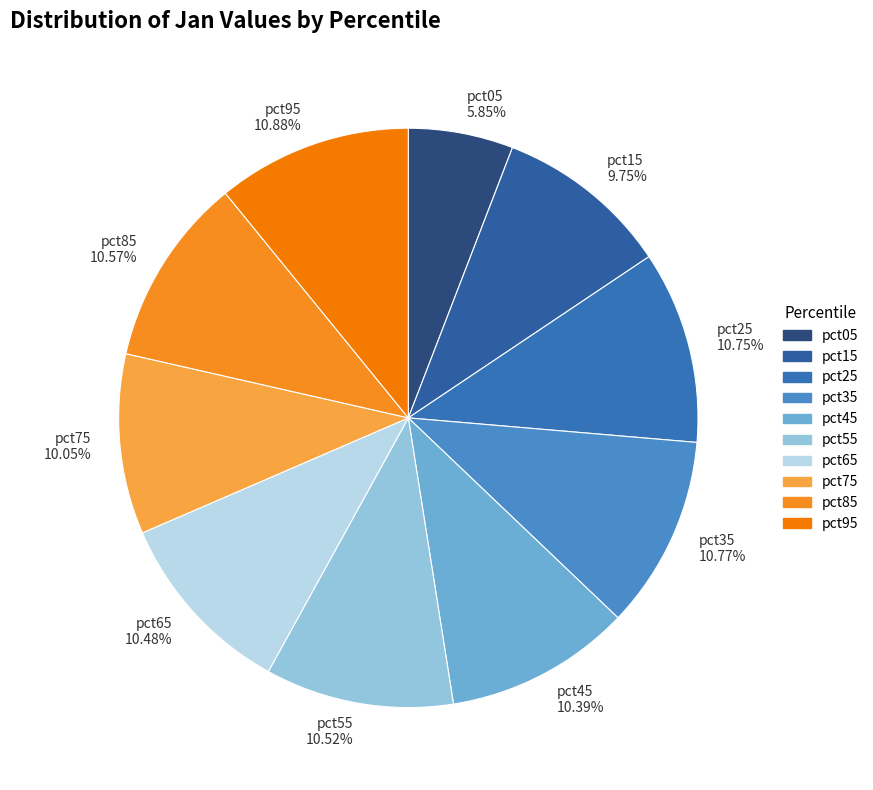

The pct85 slice represents 23% of the pie. True or false?

False